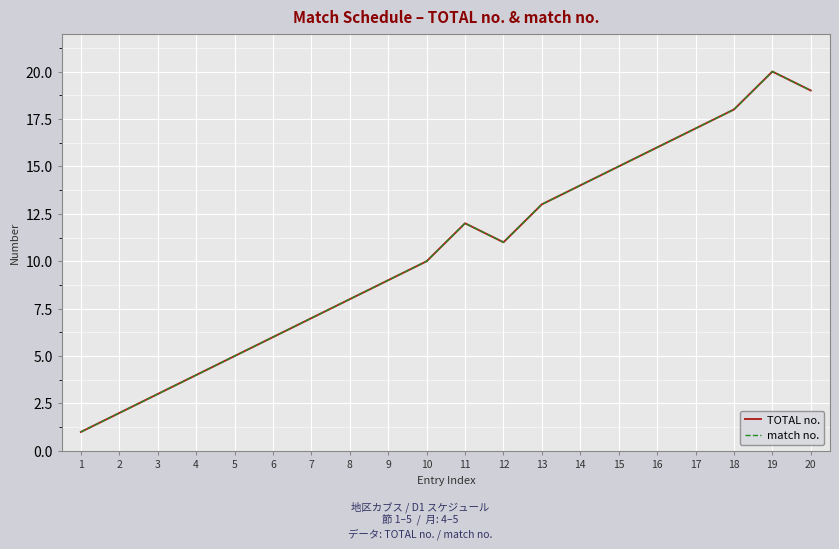

Which series has the largest total across all categories?

TOTAL no.